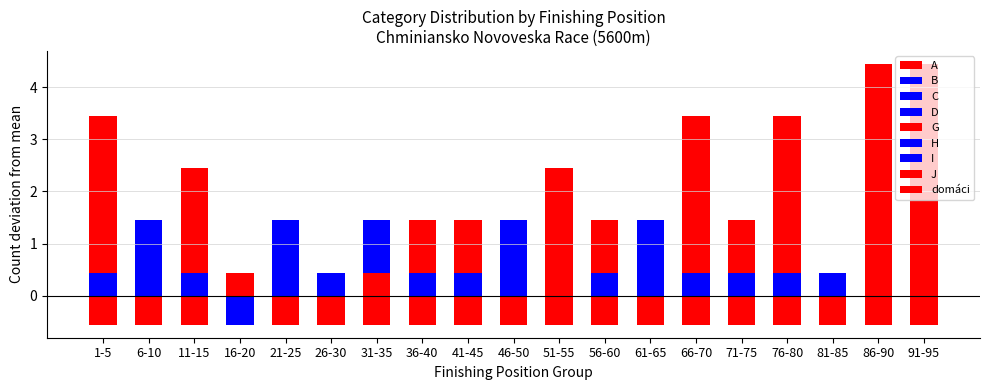

Which series has the largest total across all categories?

A